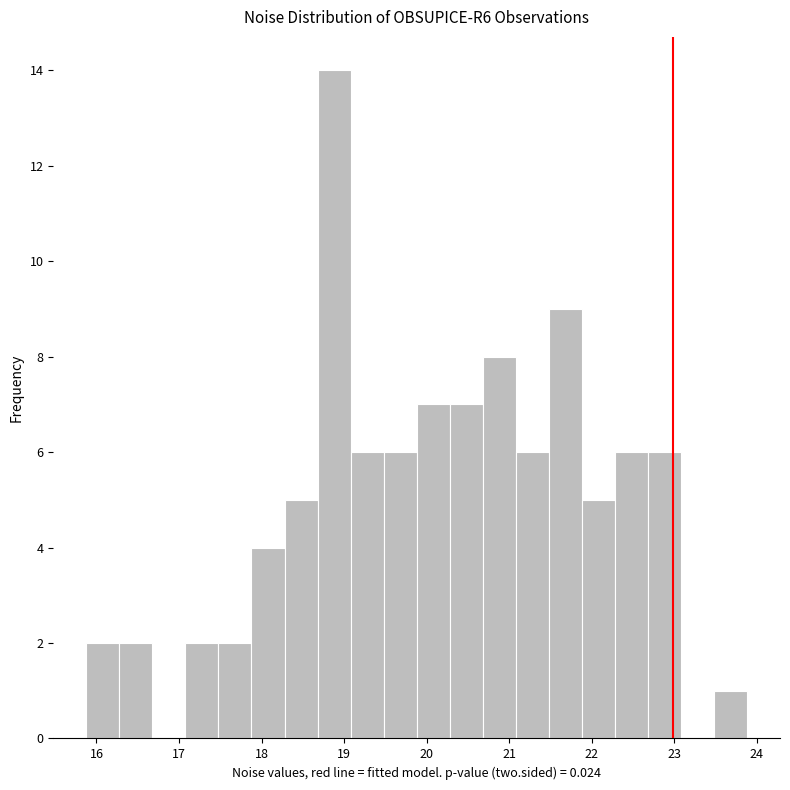

Reading left to right, list every bar in this chart as the range it spans on the x-axis followed by its height. Neither the bar edges nor the heights are printed on the chart, so give them approximately, as read against the axes.

15.9 to 16.3: 2
16.3 to 16.7: 2
16.7 to 17.1: 0
17.1 to 17.5: 2
17.5 to 17.9: 2
17.9 to 18.3: 4
18.3 to 18.7: 5
18.7 to 19.1: 14
19.1 to 19.5: 6
19.5 to 19.9: 6
19.9 to 20.3: 7
20.3 to 20.7: 7
20.7 to 21.1: 8
21.1 to 21.5: 6
21.5 to 21.9: 9
21.9 to 22.3: 5
22.3 to 22.7: 6
22.7 to 23.1: 6
23.1 to 23.5: 0
23.5 to 23.9: 1